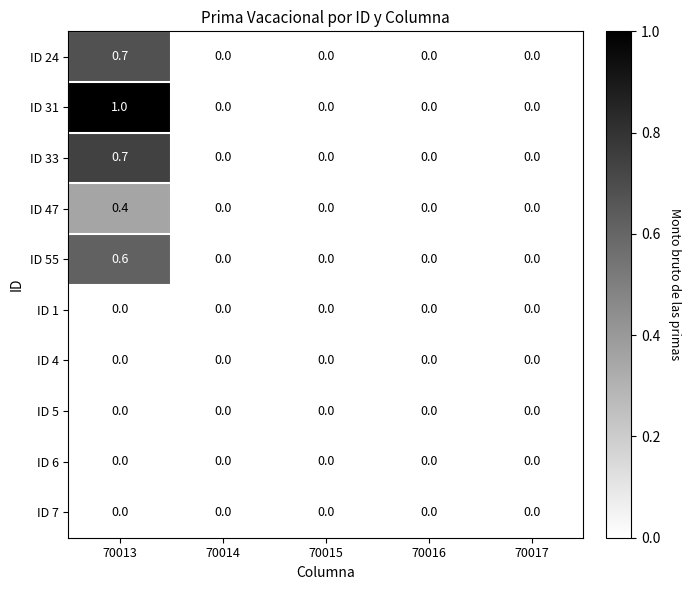

Which series has the largest range (max minus min)?

ID 31